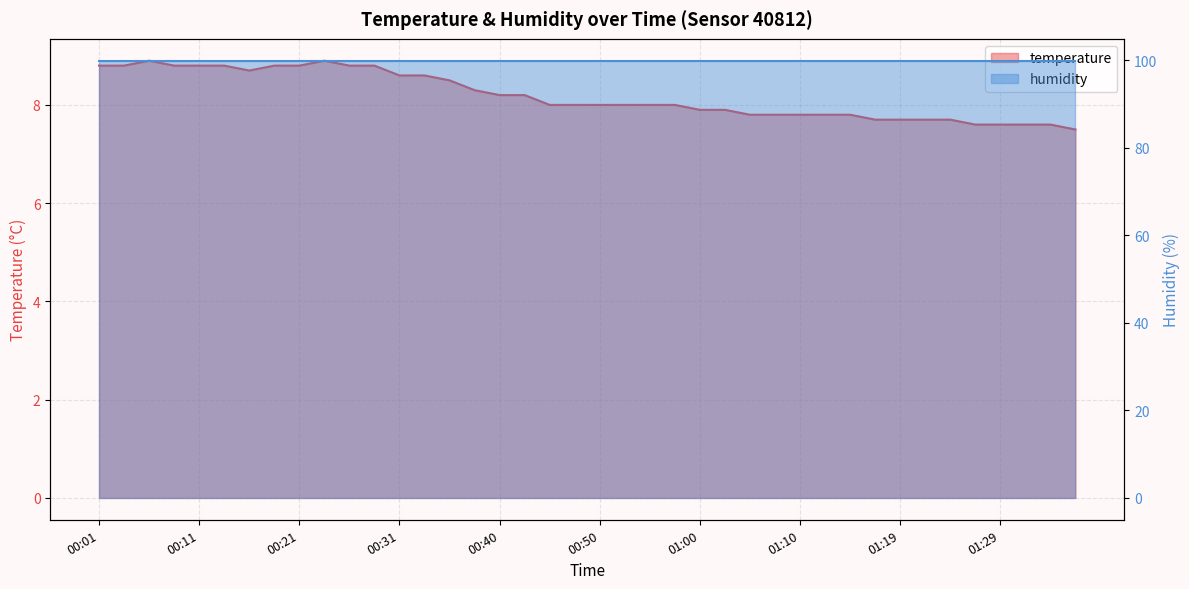

Reading left to right, extract all data points from this chart.

8.8	8.8	8.9	8.8	8.8	8.8	8.7	8.8	8.8	8.9	8.8	8.8	8.6	8.6	8.5	8.3	8.2	8.2	8.0	8.0	8.0	8.0	8.0	8.0	7.9	7.9	7.8	7.8	7.8	7.8	7.8	7.7	7.7	7.7	7.7	7.6	7.6	7.6	7.6	7.5